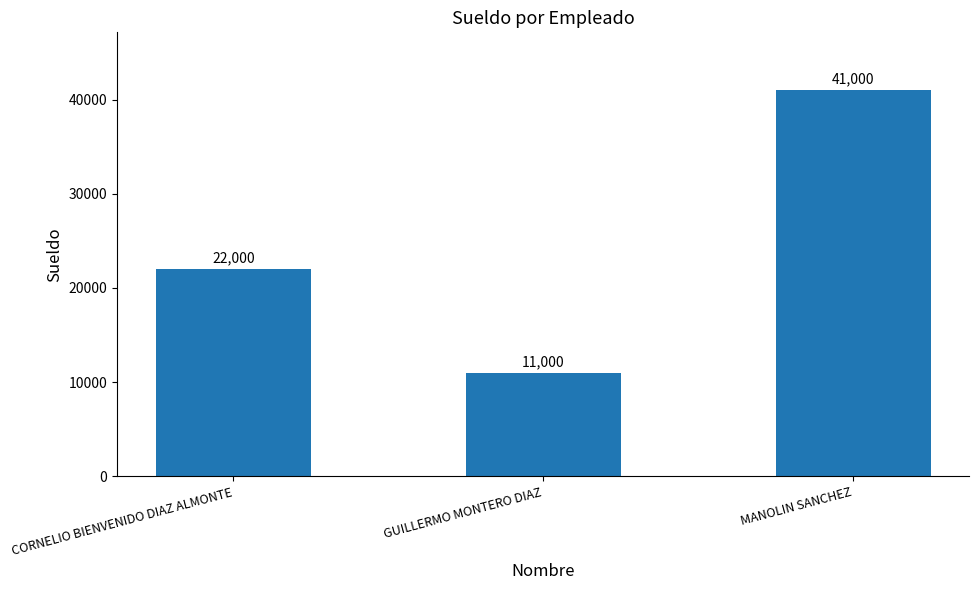

Reading left to right, what are all the values shown in this chart?

22000	11000	41000